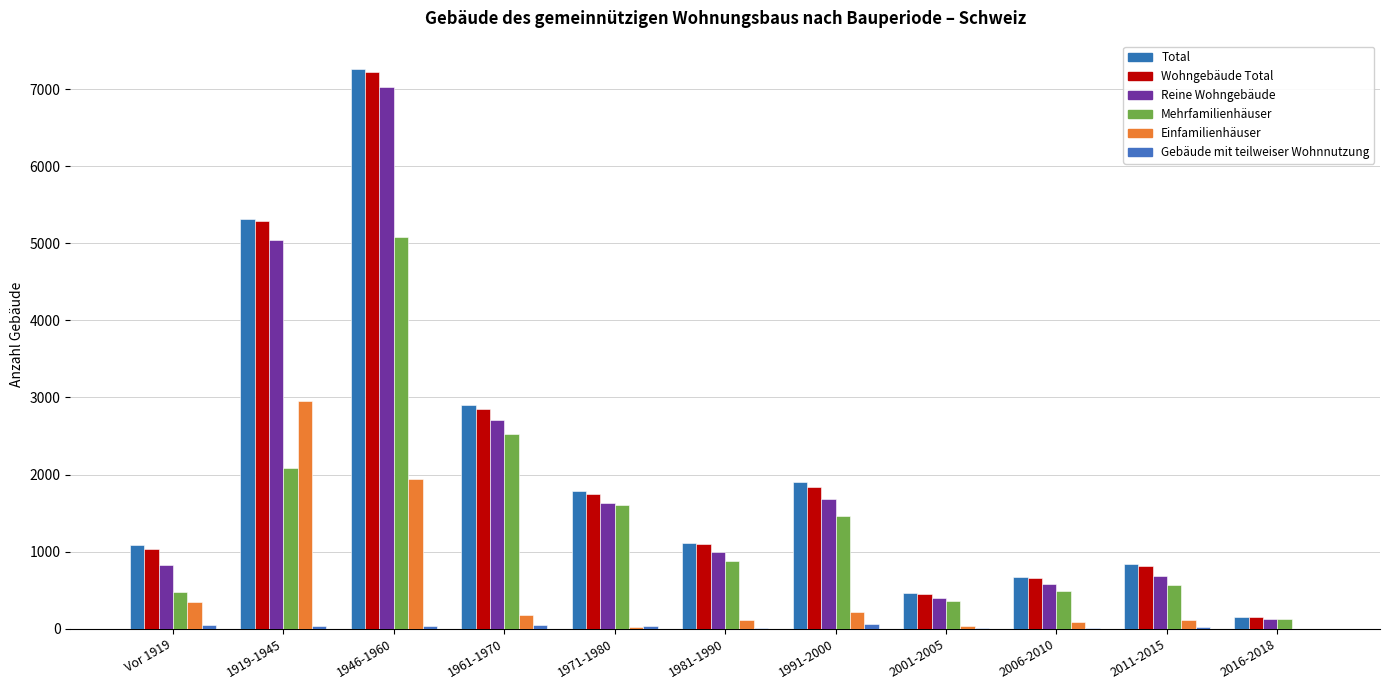

Are the bars horizontal?

No